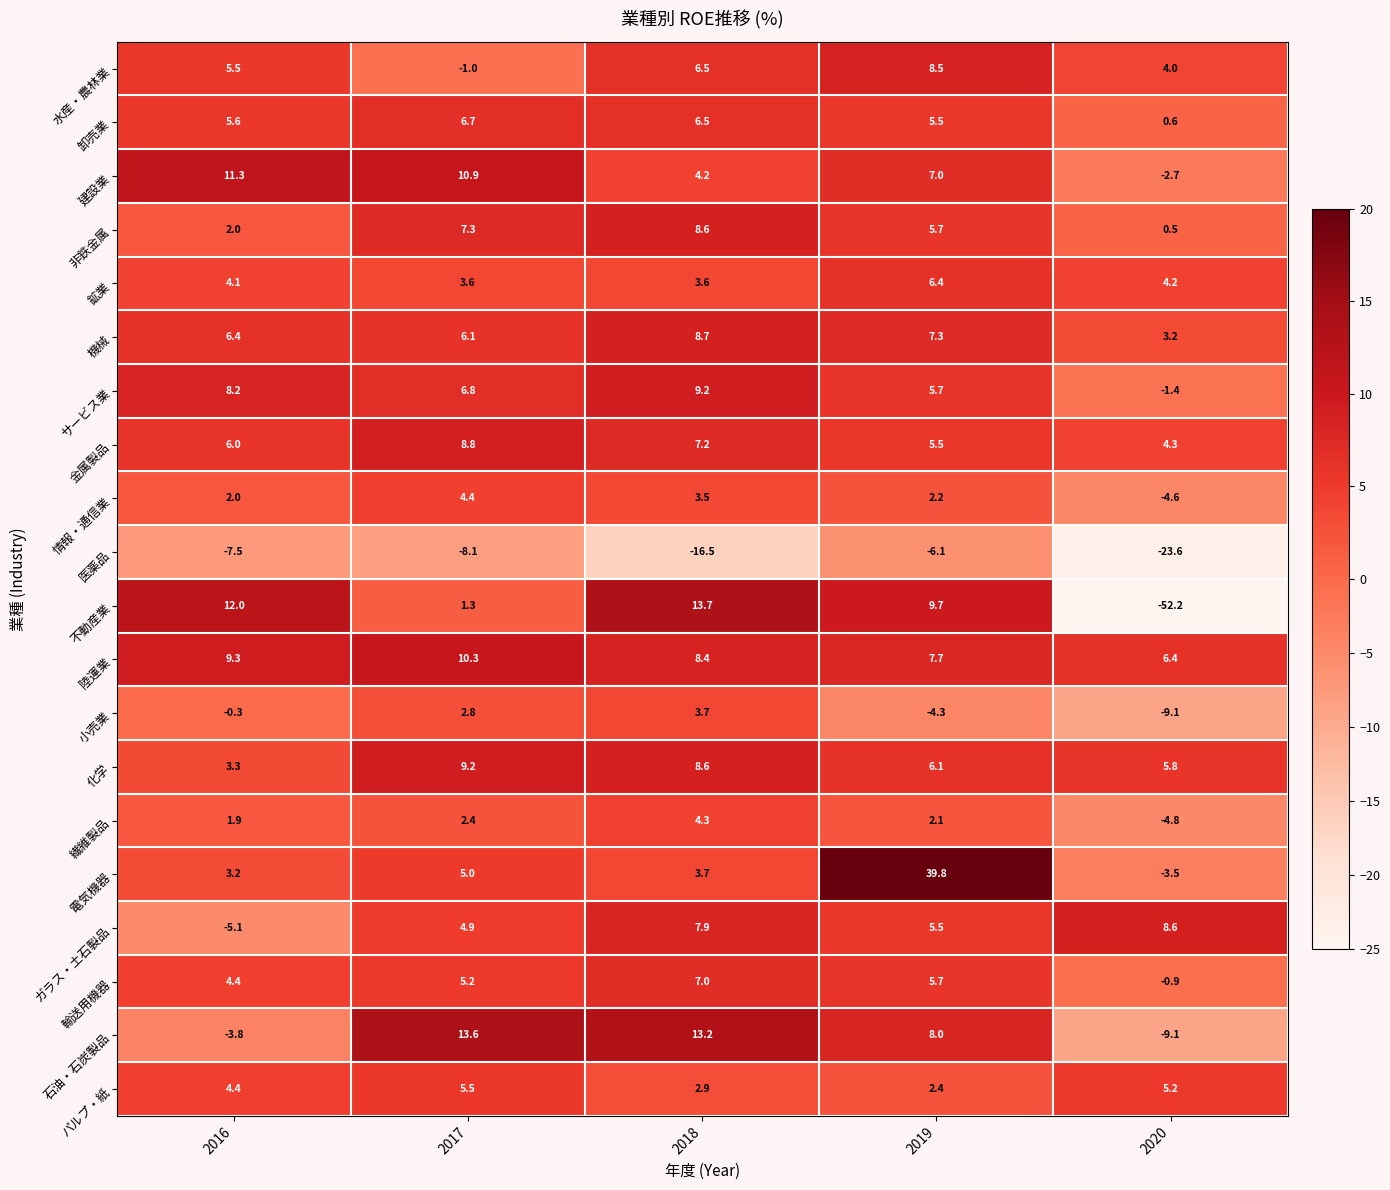

What is the approximate value of 鉱業 at 2016?

4.1